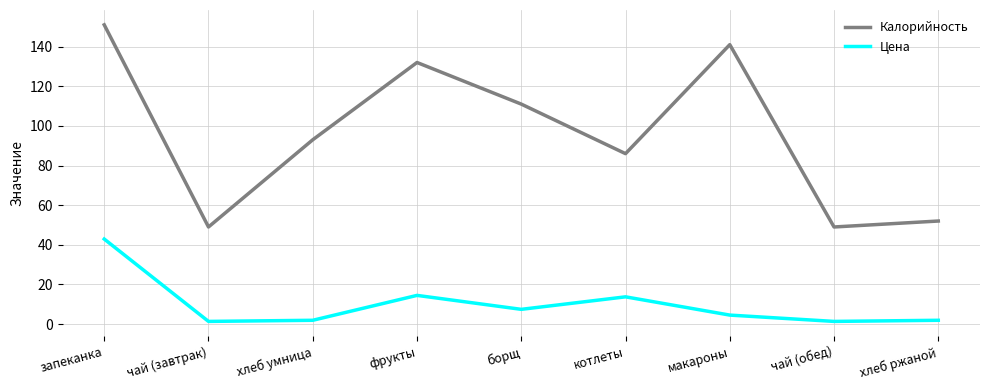

What is the average value of the Калорийность series?

96.0